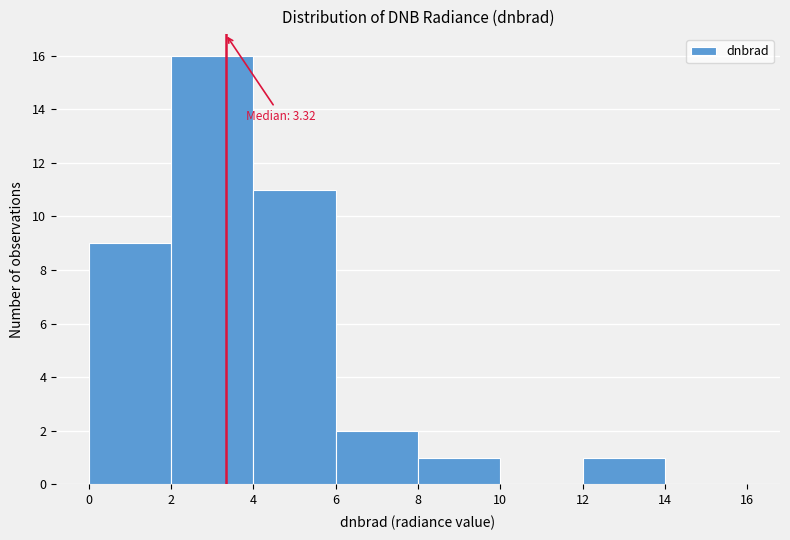

Which range on the x-axis has the tallest bar?

2 to 4